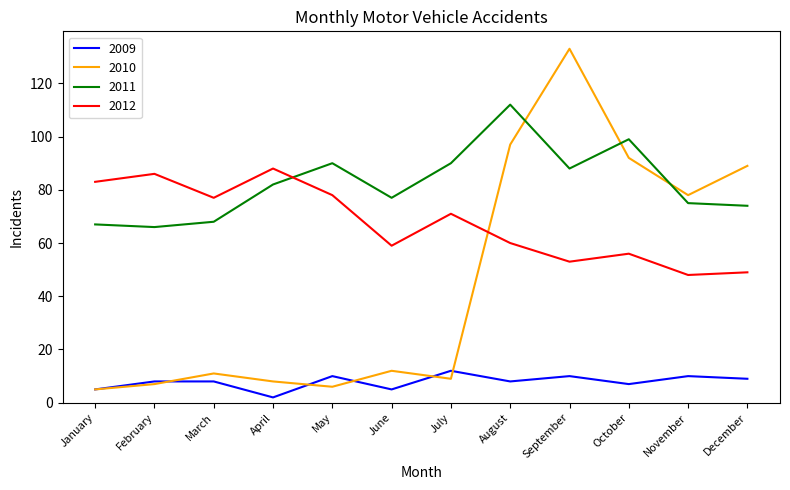

List the series in order of their peak value, lowest first.

2009, 2012, 2011, 2010